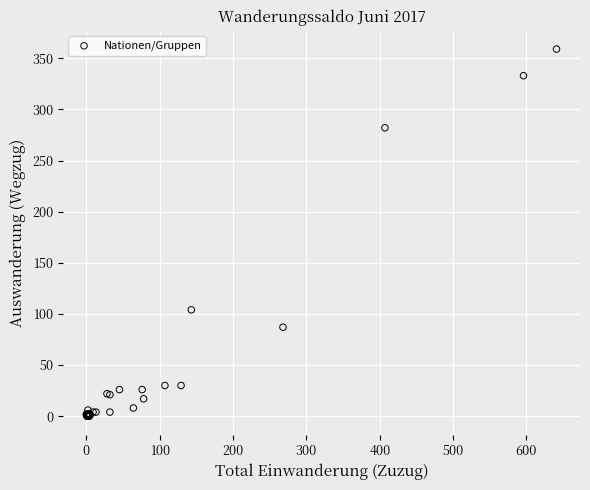

What Y value in the scatter plot is closest to 179?

104